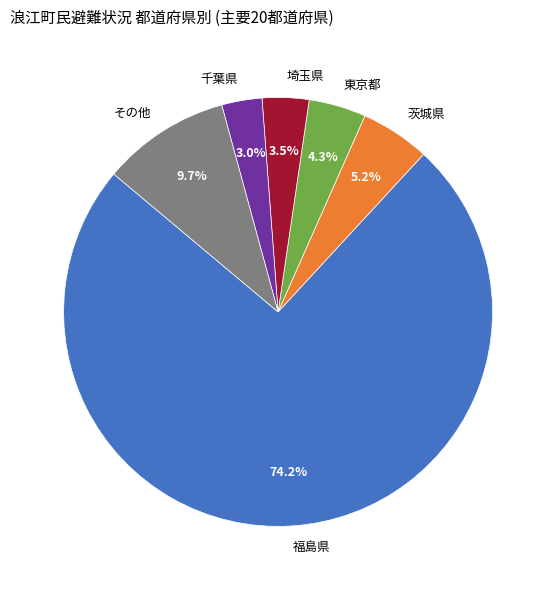

Combined, do 茨城県 and 埼玉県 account for over 50%?

No